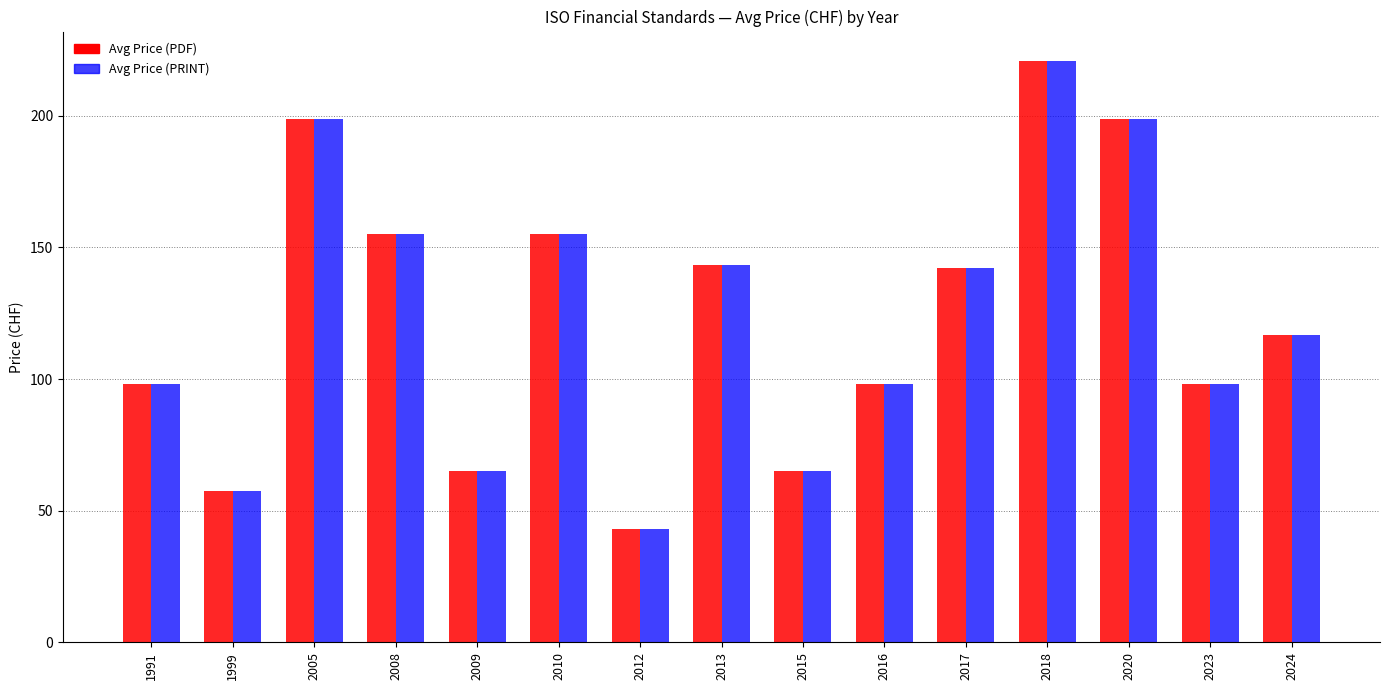

The value of Avg Price (PDF) at 2020 is 199.0. True or false?

True